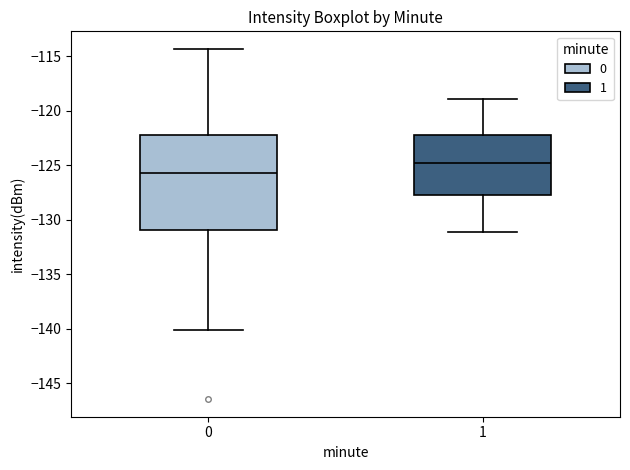

Which box is the tallest, from its lower edge to its upper edge?

0